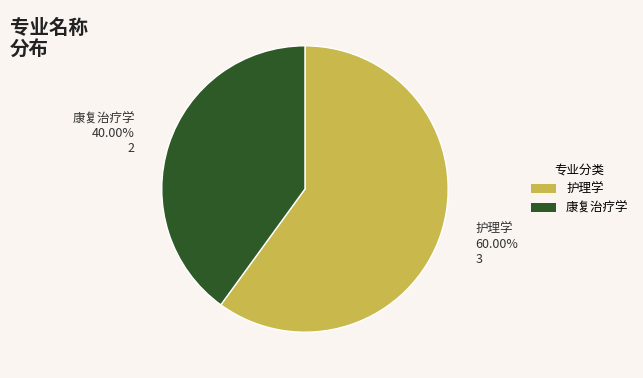

How many segments does this pie chart have?

2